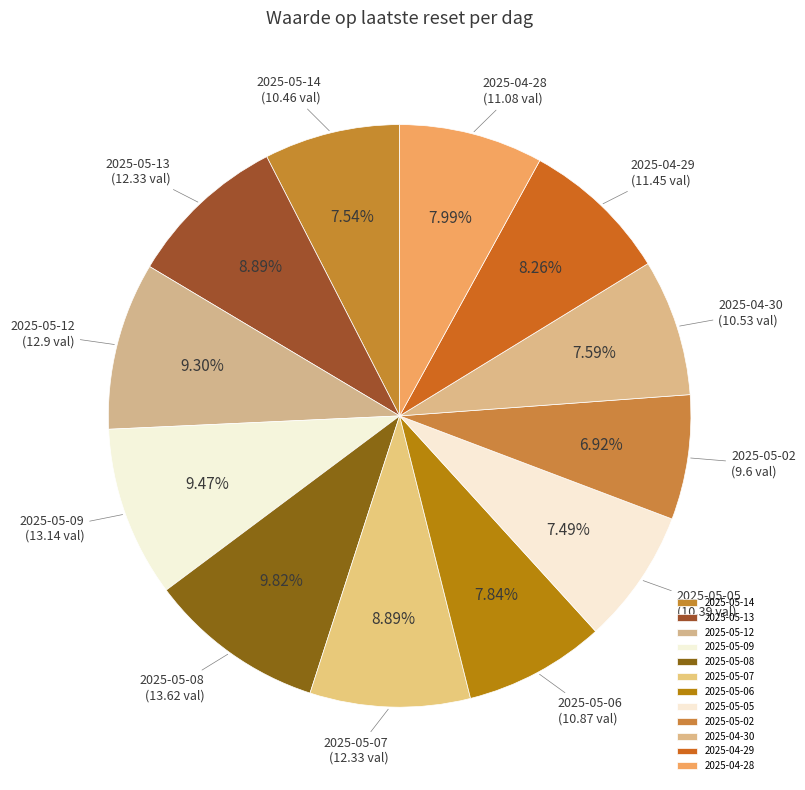

What percentage is the 2025-05-09 slice, to the nearest percent?

9%